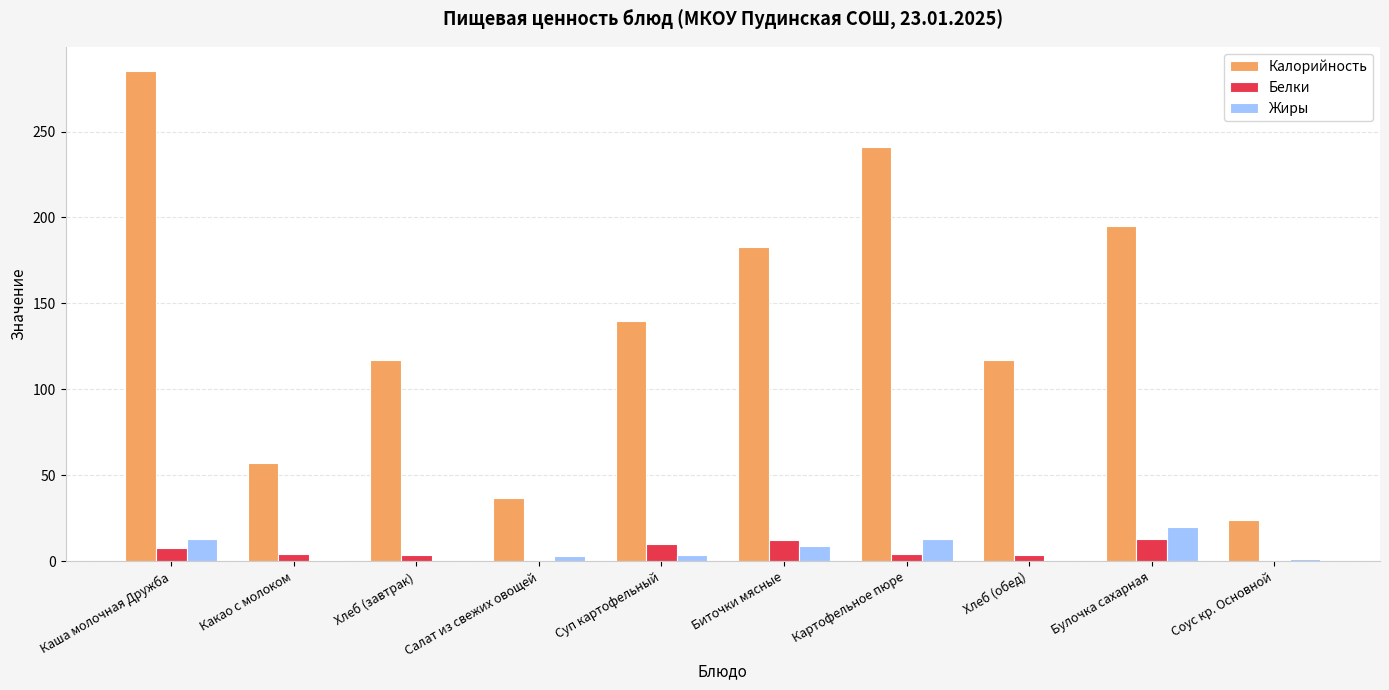

Which series has the largest total across all categories?

Калорийность